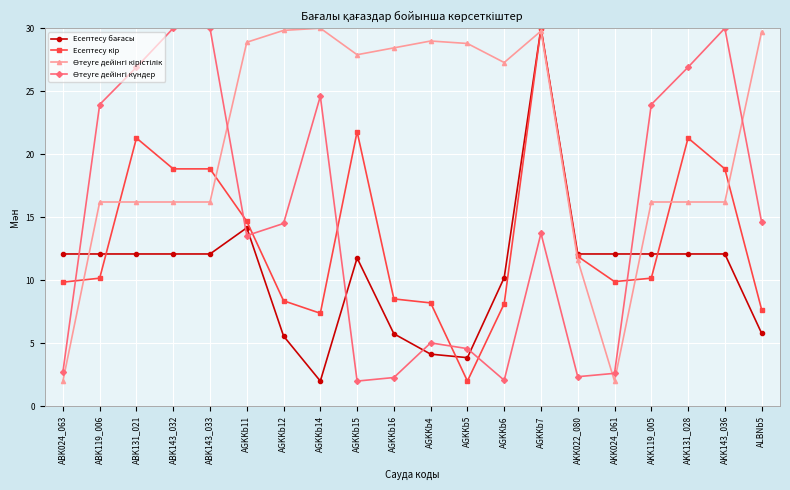

What is the minimum value shown in the chart?

2.0